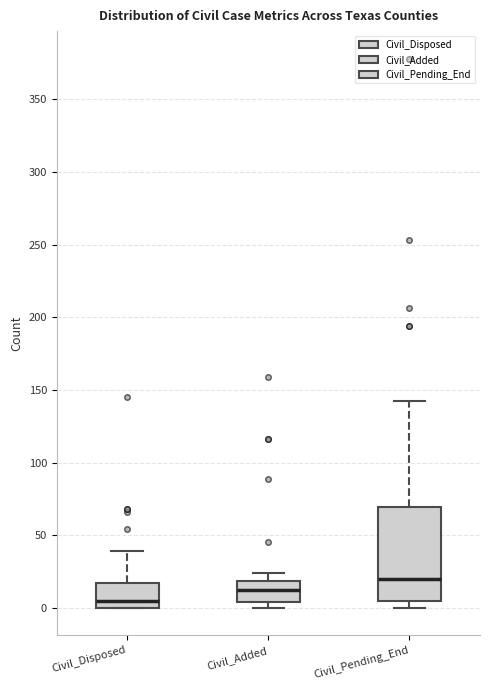

Reading left to right, transcribe this box plot: for each box, give where its median line is, the range the box spans, and where its two whiskers end, as read against the y-axis. The values are not printed on the chart, so give them approximately, as read against the axis.

Civil_Disposed: median 5, box 0 to 15, whiskers 0 to 40
Civil_Added: median 15, box 5 to 20, whiskers 0 to 25
Civil_Pending_End: median 20, box 5 to 70, whiskers 0 to 140